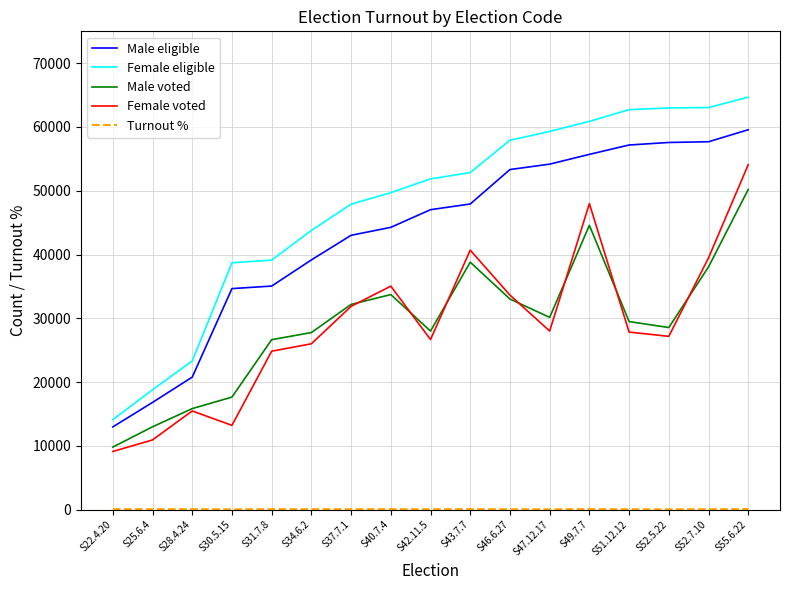

True or false: Female voted and Female eligible cross at least once.

False